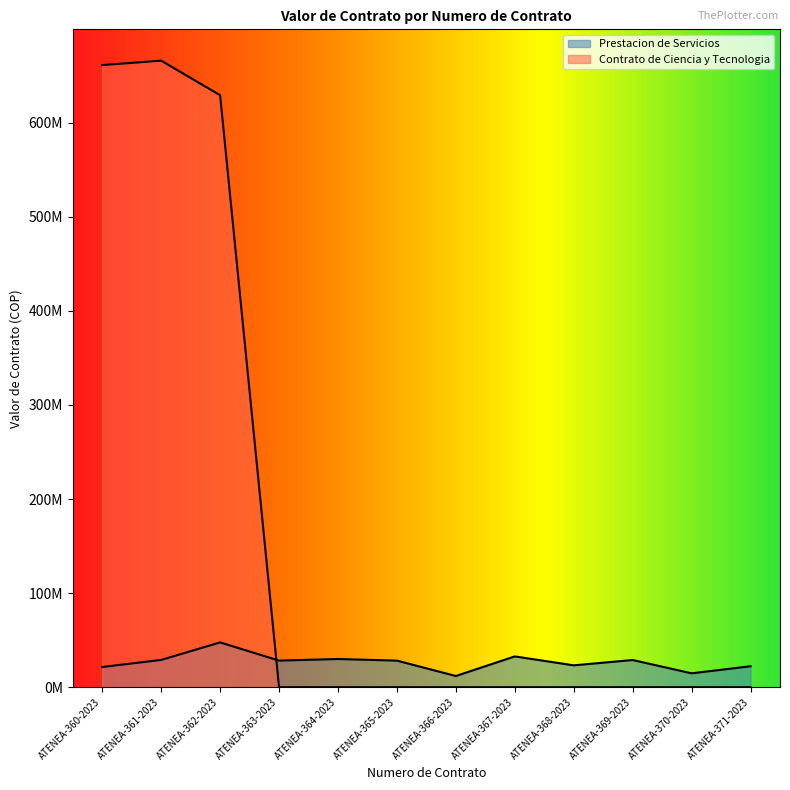

Which series has the largest total across all categories?

Contrato de Ciencia y Tecnologia